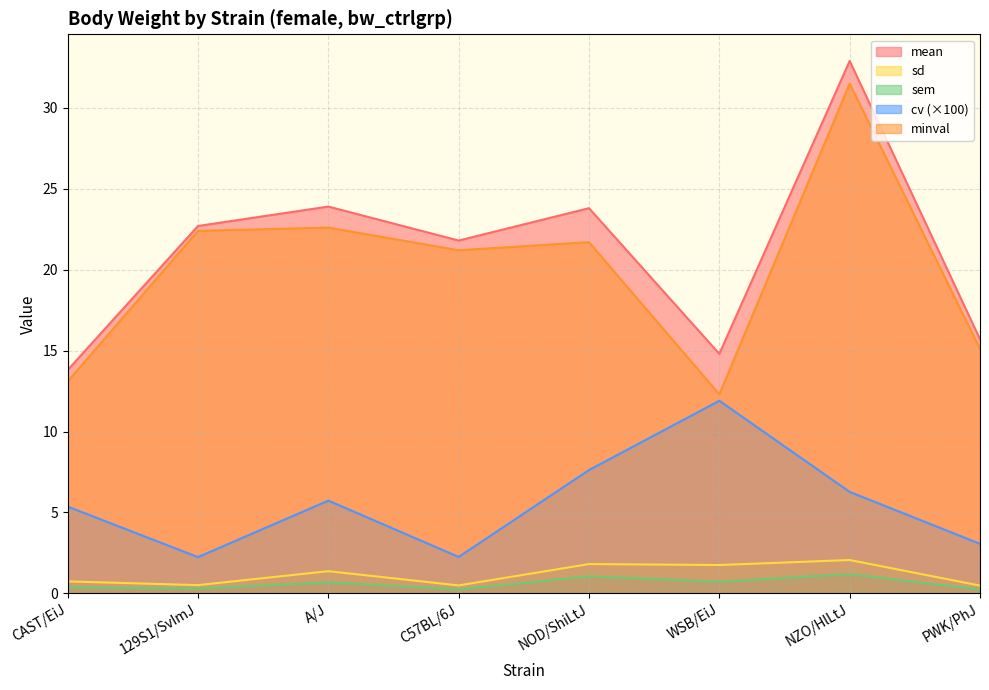

True or false: cv has more than 0 points higher than both neighbors.

True